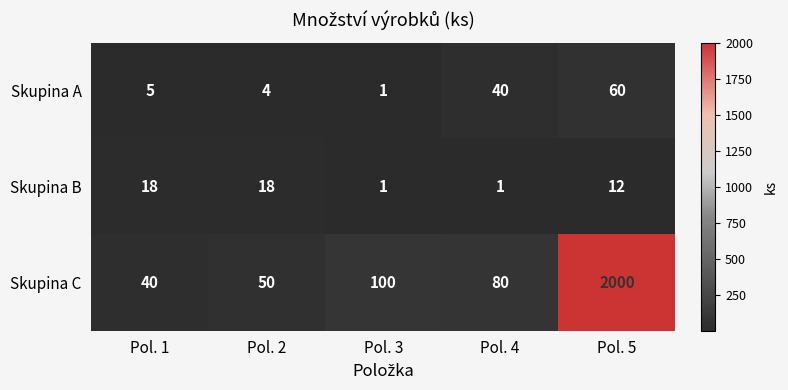

Which series has the largest range (max minus min)?

Skupina C